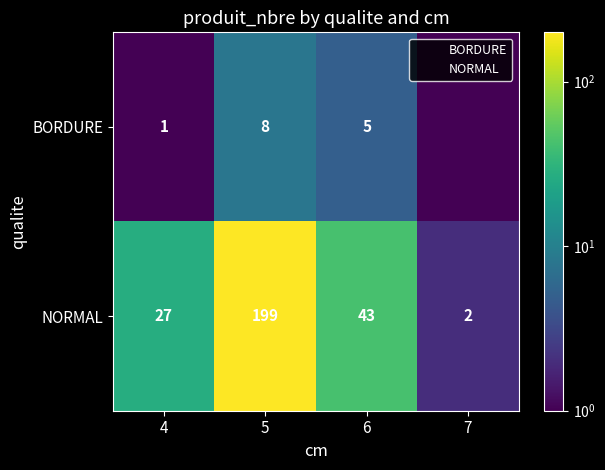

Which series has the largest total across all categories?

NORMAL